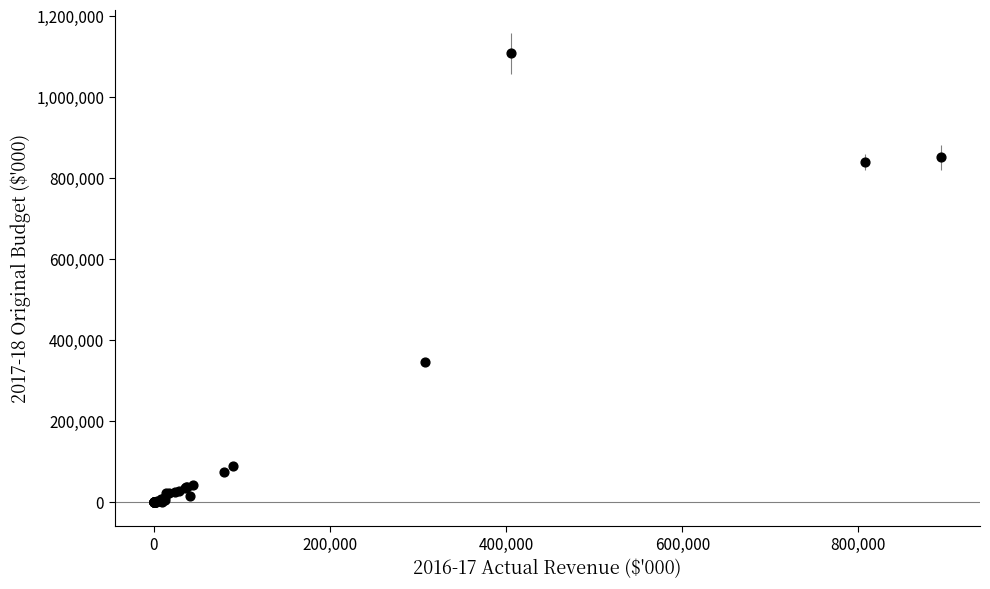

What Y value in the scatter plot is closest to 554000?

346087